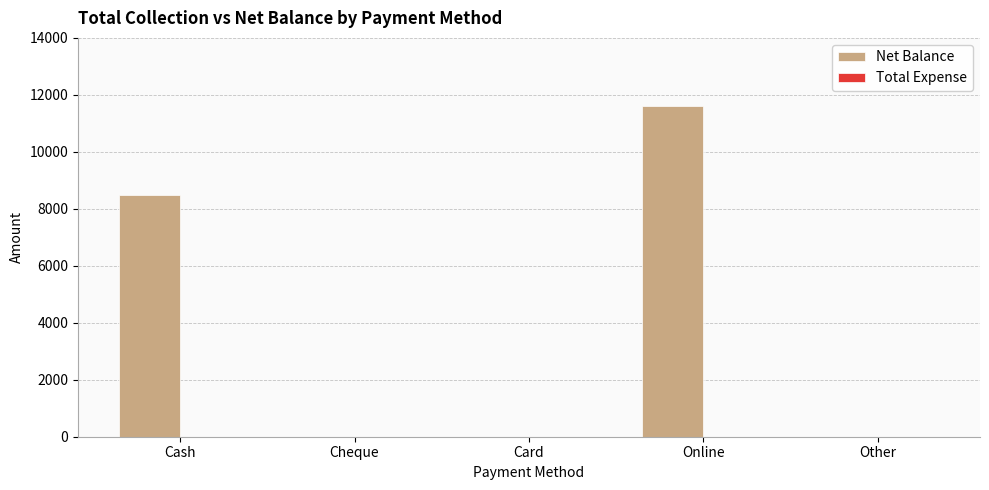

Where is the data nearest to the value 5800?

Cash